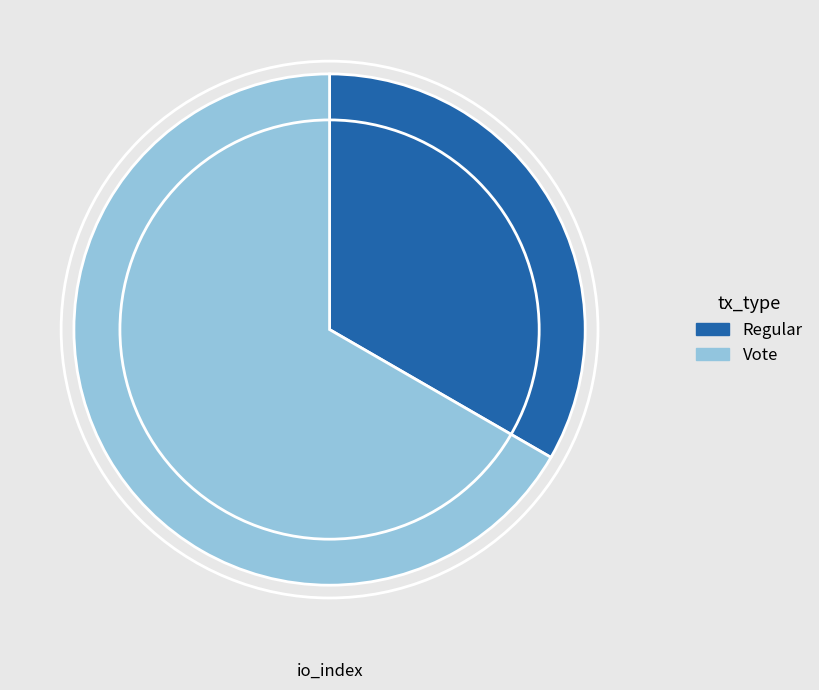

Is it true that Vote is 74% of the pie?

False